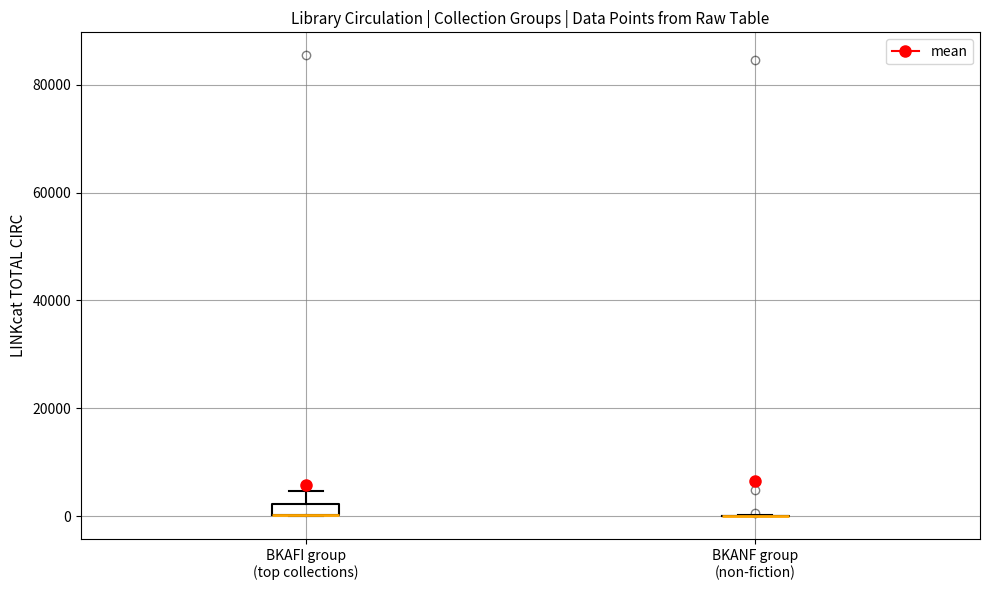

Comparing the boxes themselves (not the whiskers), which one is the tallest?

BKAFI group (top collections)